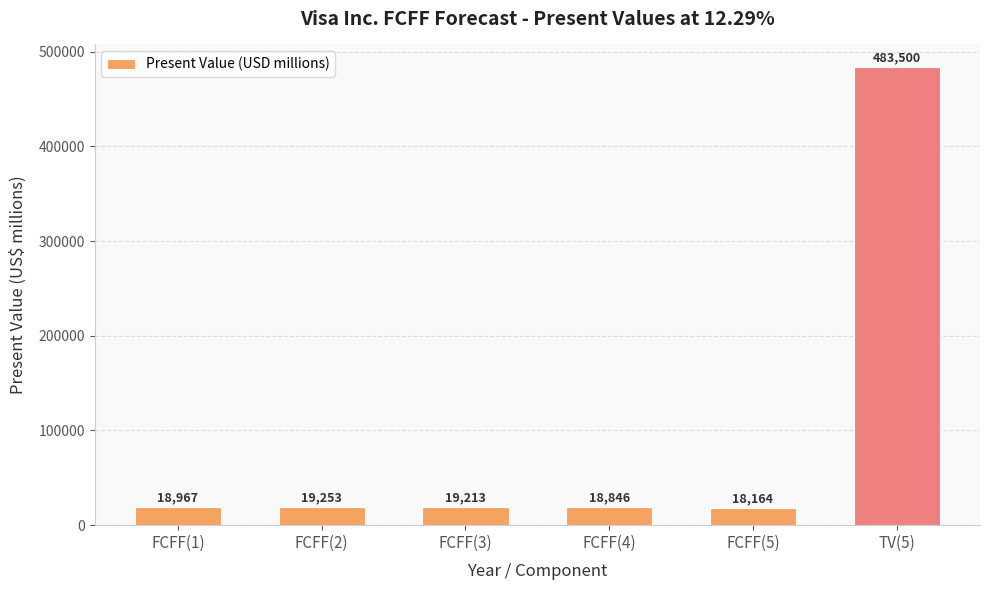

Which has a higher value, FCFF(2) or FCFF(5)?

FCFF(2)